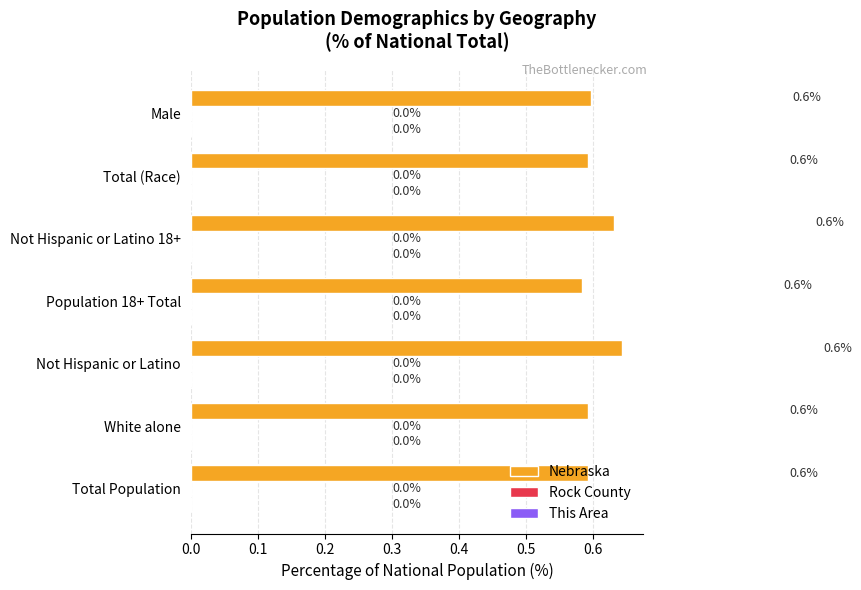

True or false: Nebraska has a value of 0.6 at White alone.

True